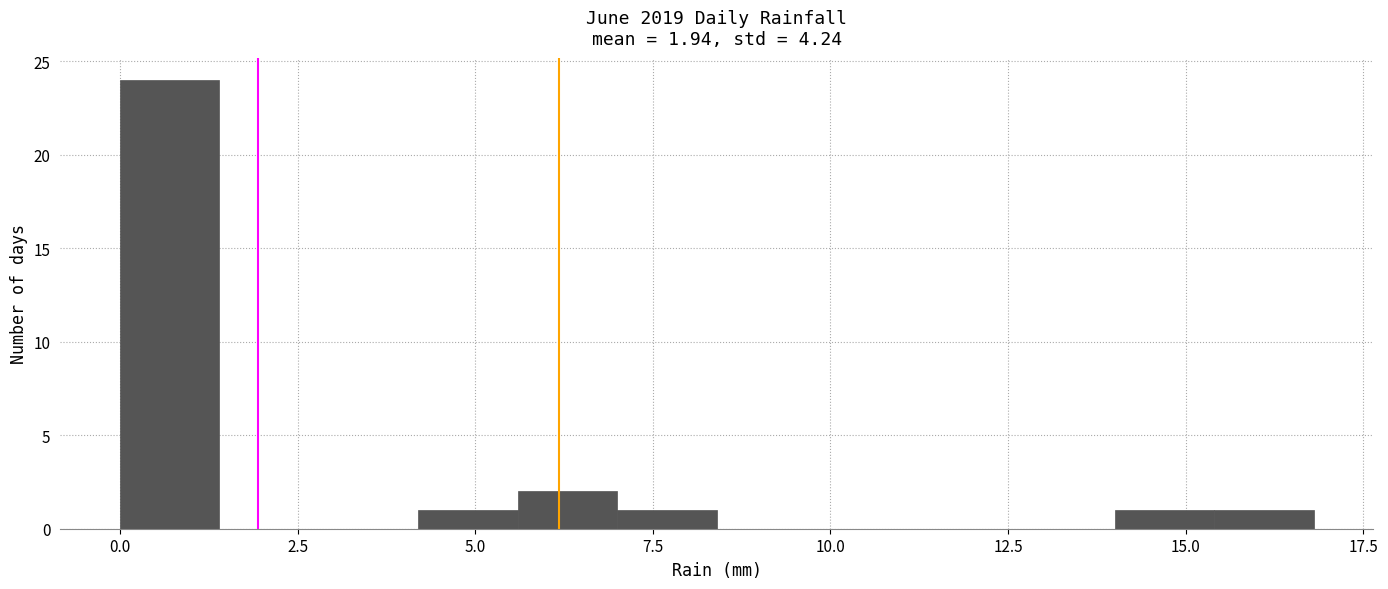

Read against the x-axis, roughly where is the centre of the tallest bar?

0.5